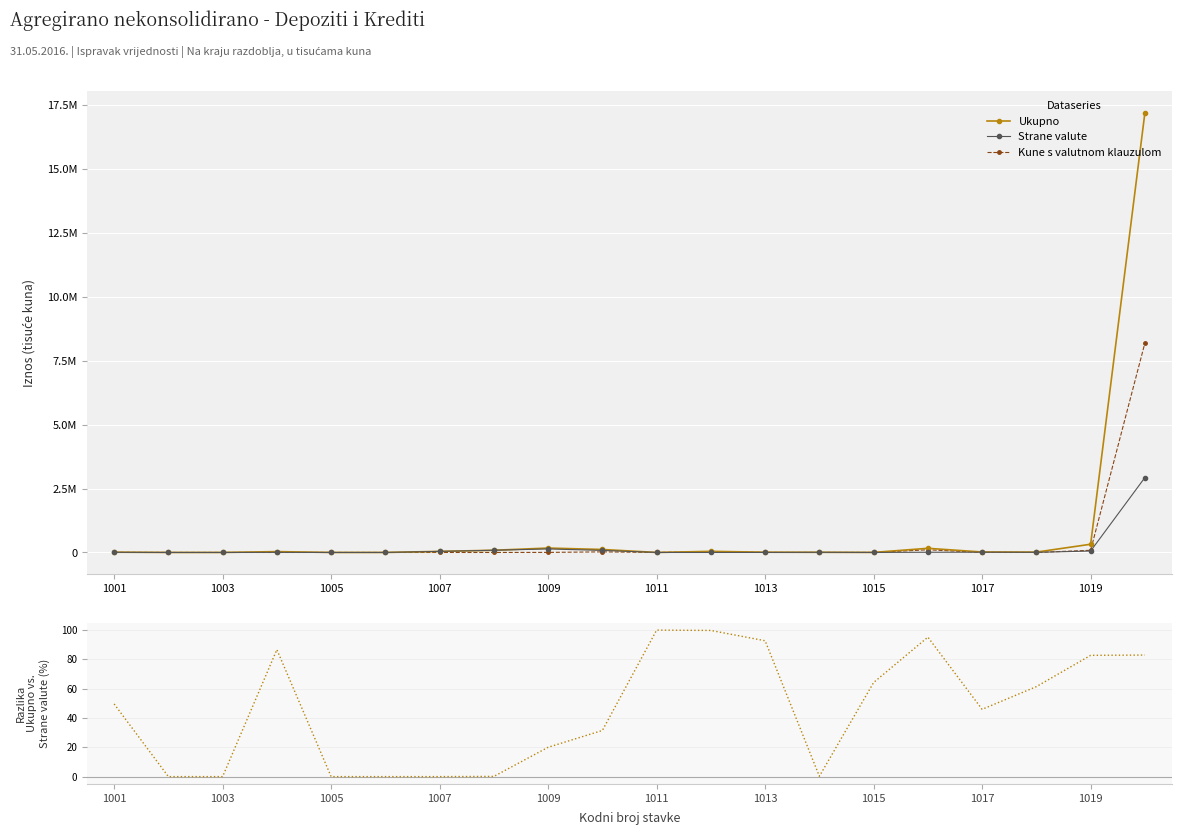

What is the highest value of the Ukupno series?

17191713.0